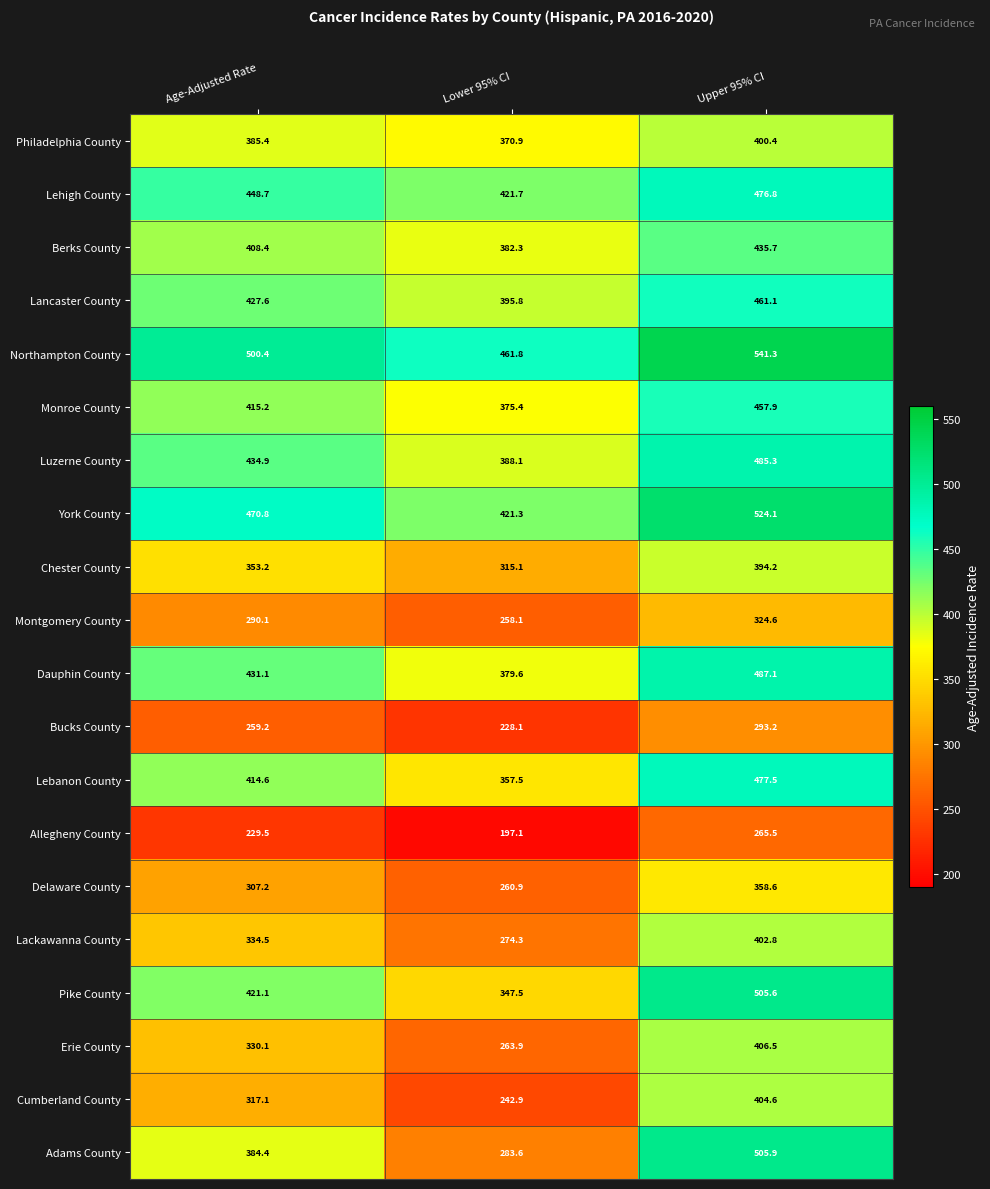

Which label corresponds to the smallest value in the chart?

Lower 95% CI